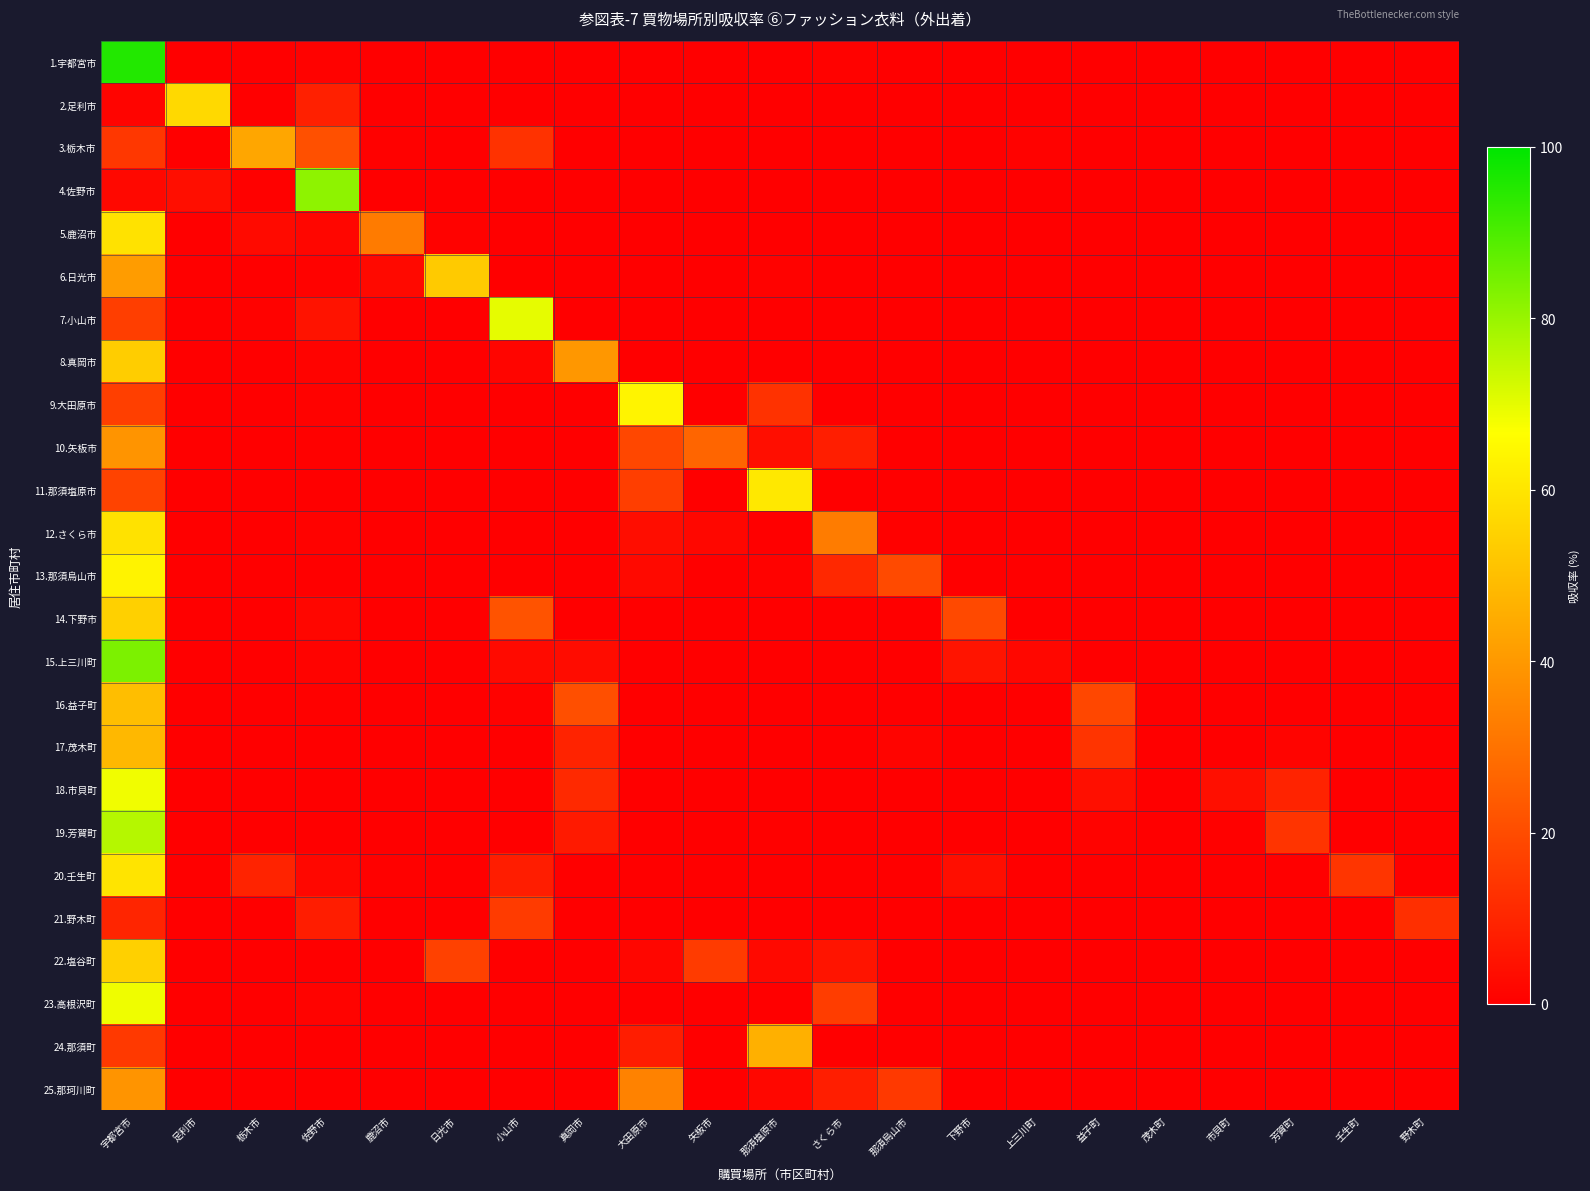

Which category has the lowest value across all series?

大田原市